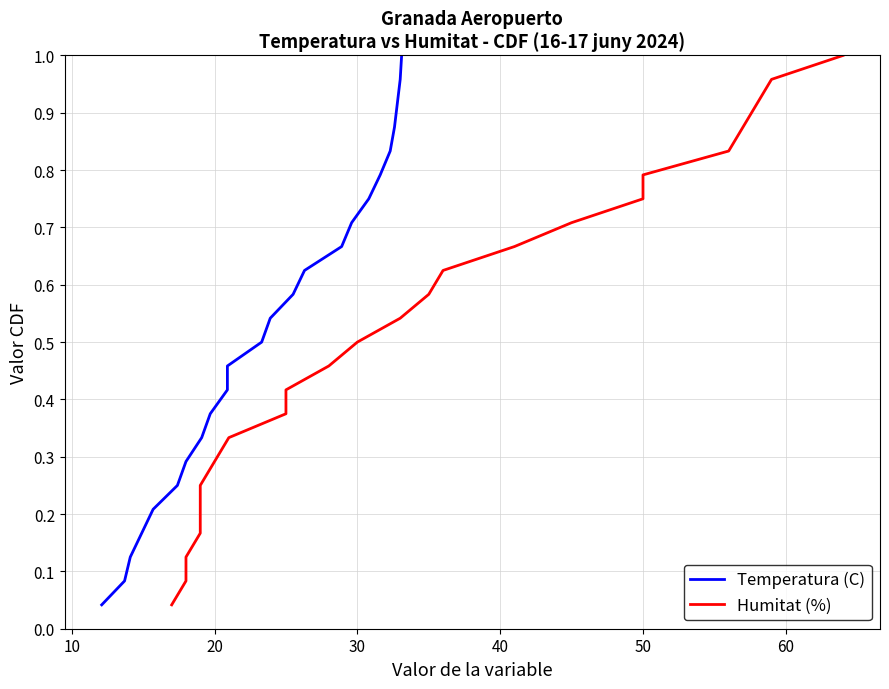

True or false: Humitat (%) and Temperatura (C) cross at least once.

False